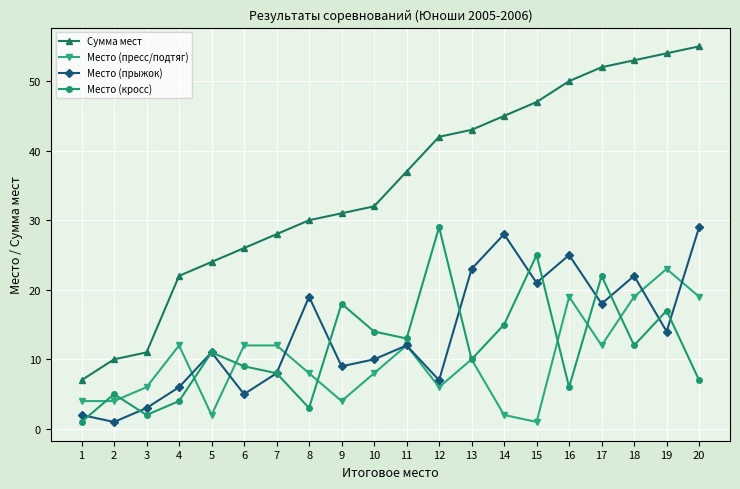

Which series has the largest total across all categories?

Сумма мест